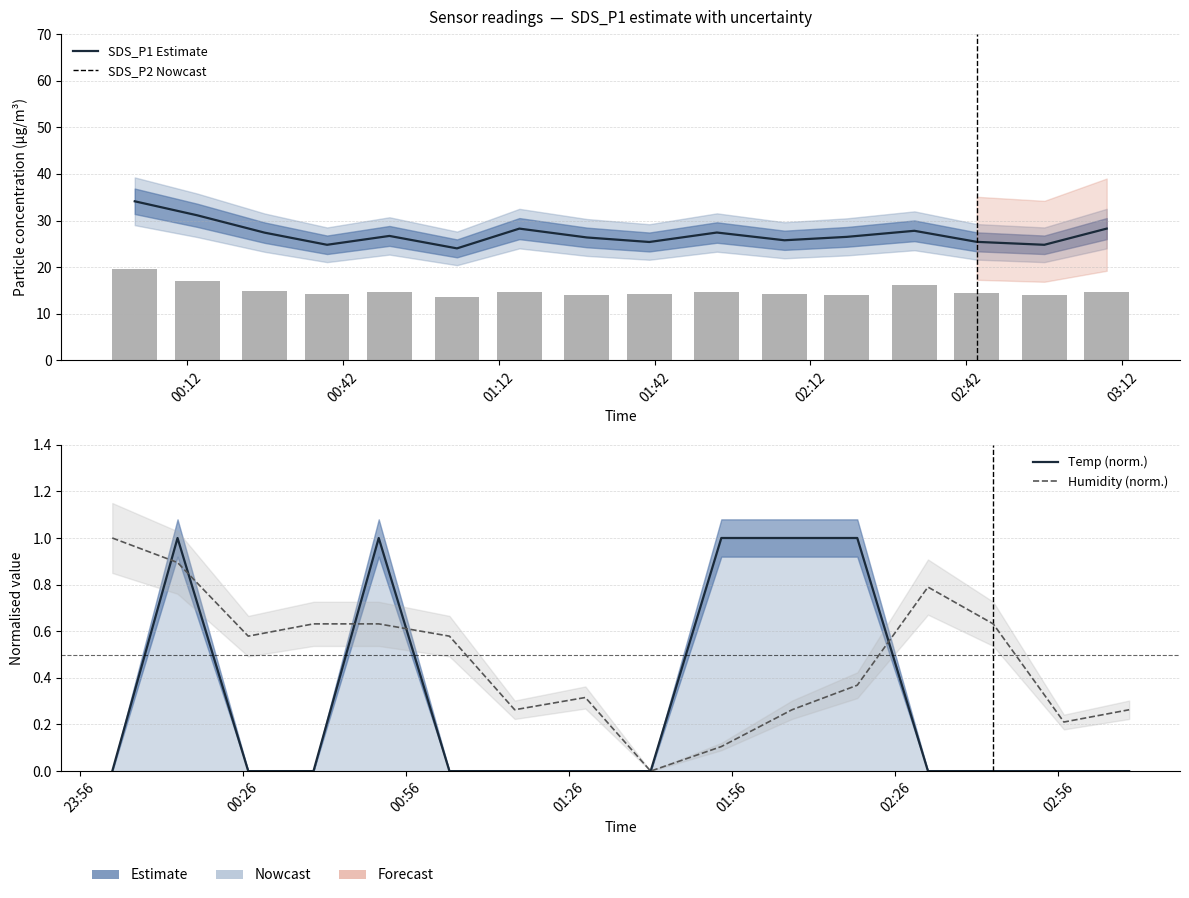

What is the value of the SDS_P1 bar at the 1st from the left?

34.1